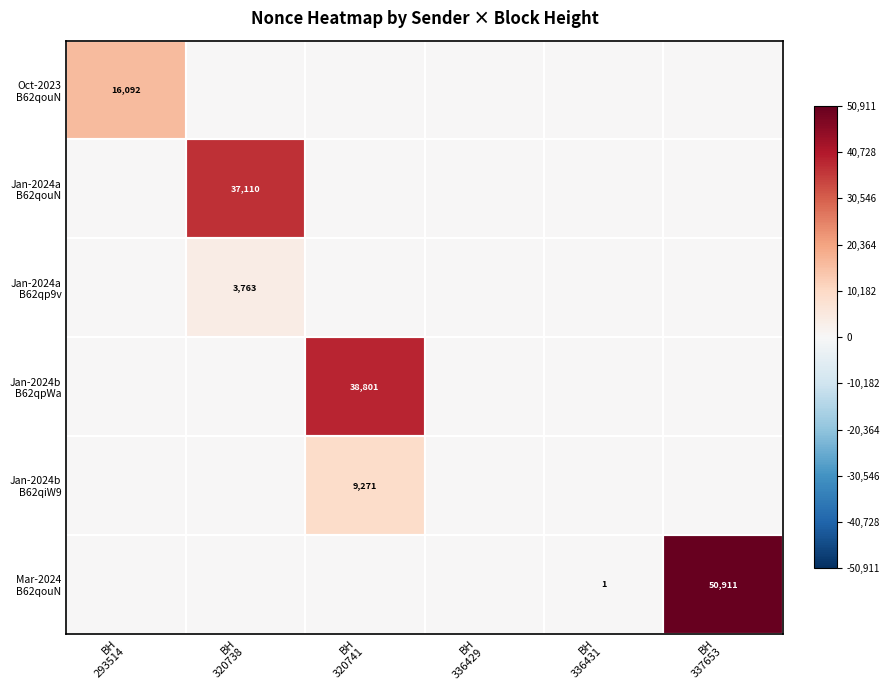

At which category is the sum across all series the highest?

BH
337653